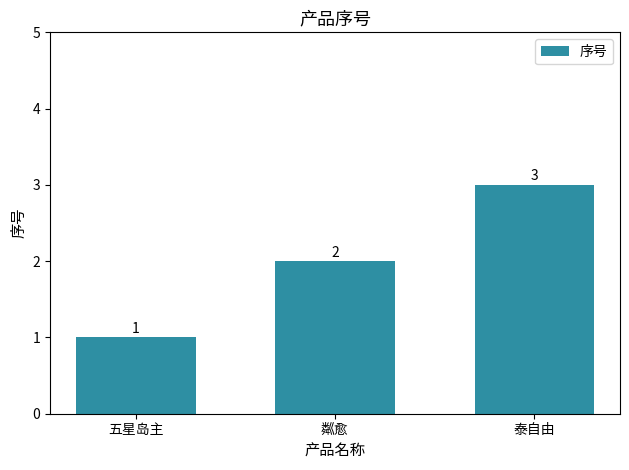

Does the chart contain any negative values?

No